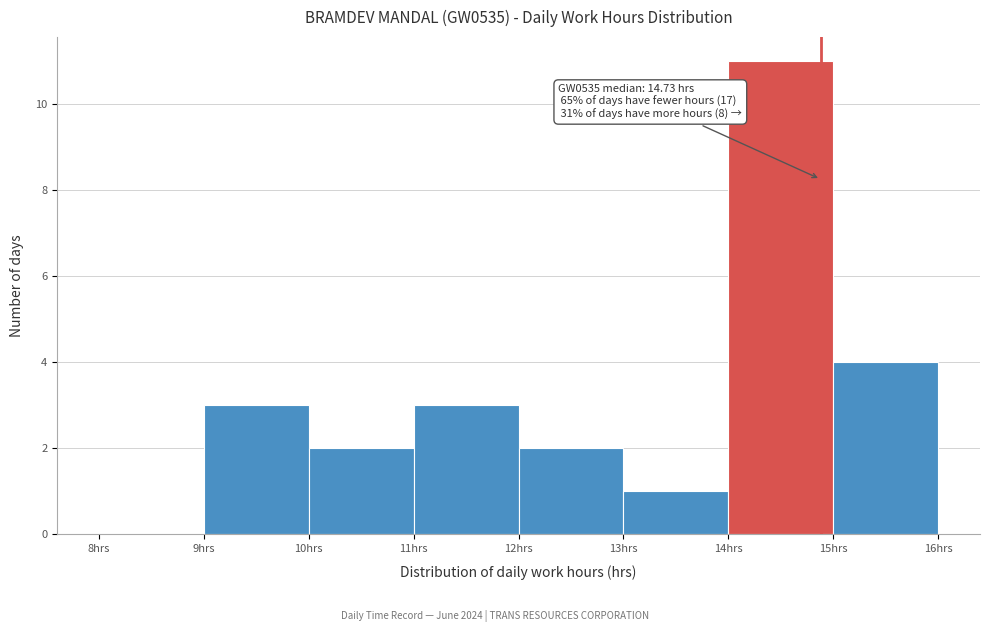

Which range on the x-axis has the tallest bar?

14 to 15